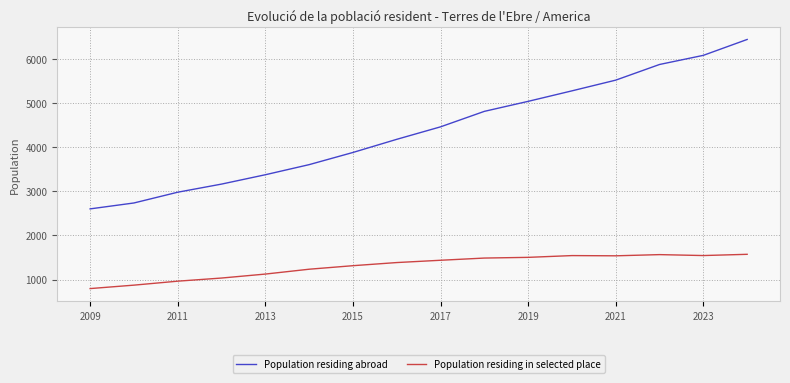

What is the minimum value for Population residing abroad?

2602